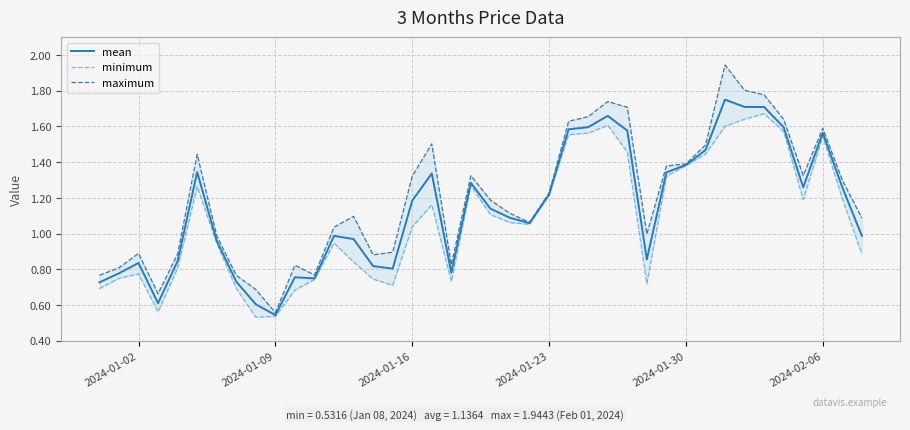

Is it true that mean equals 2.6 at 2024-02-06?

False